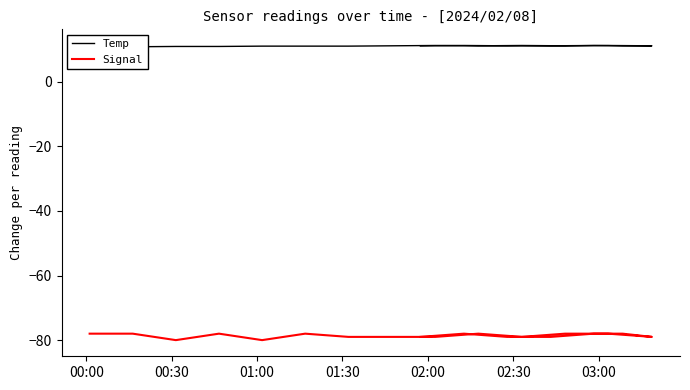

At how many categories does at least one series exceed 0?

20